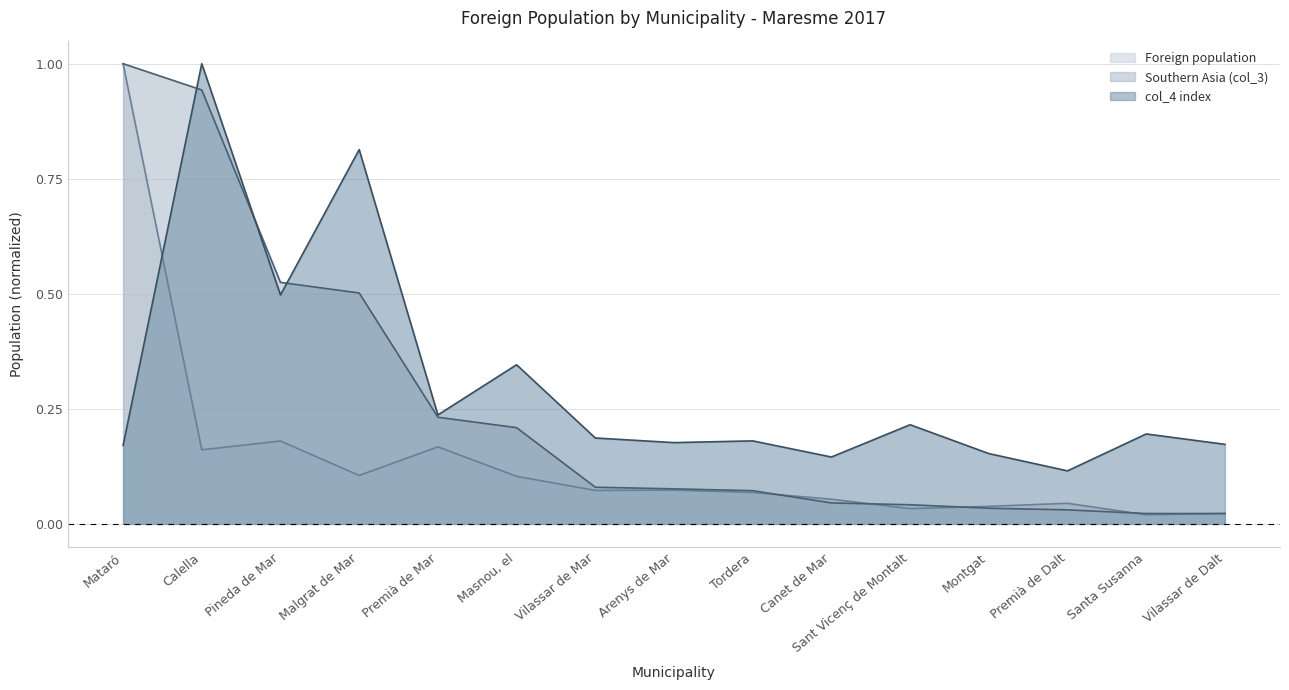

In col_4 index, how many points are lower than both neighbors (excluding endpoints)?

5